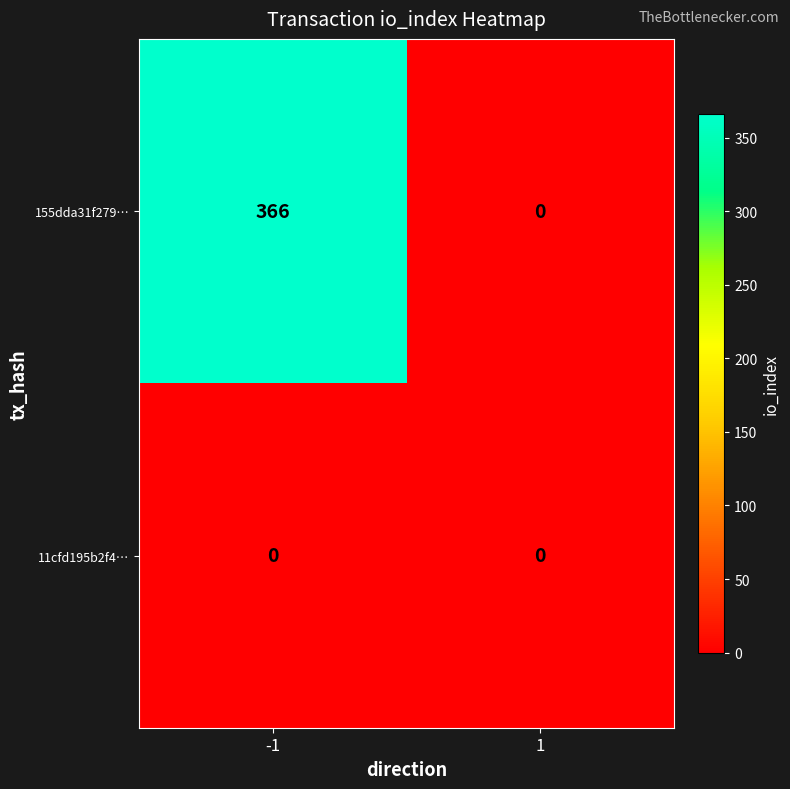

Rank the series by their average value, from highest to lowest.

155dda31f279…, 11cfd195b2f4…